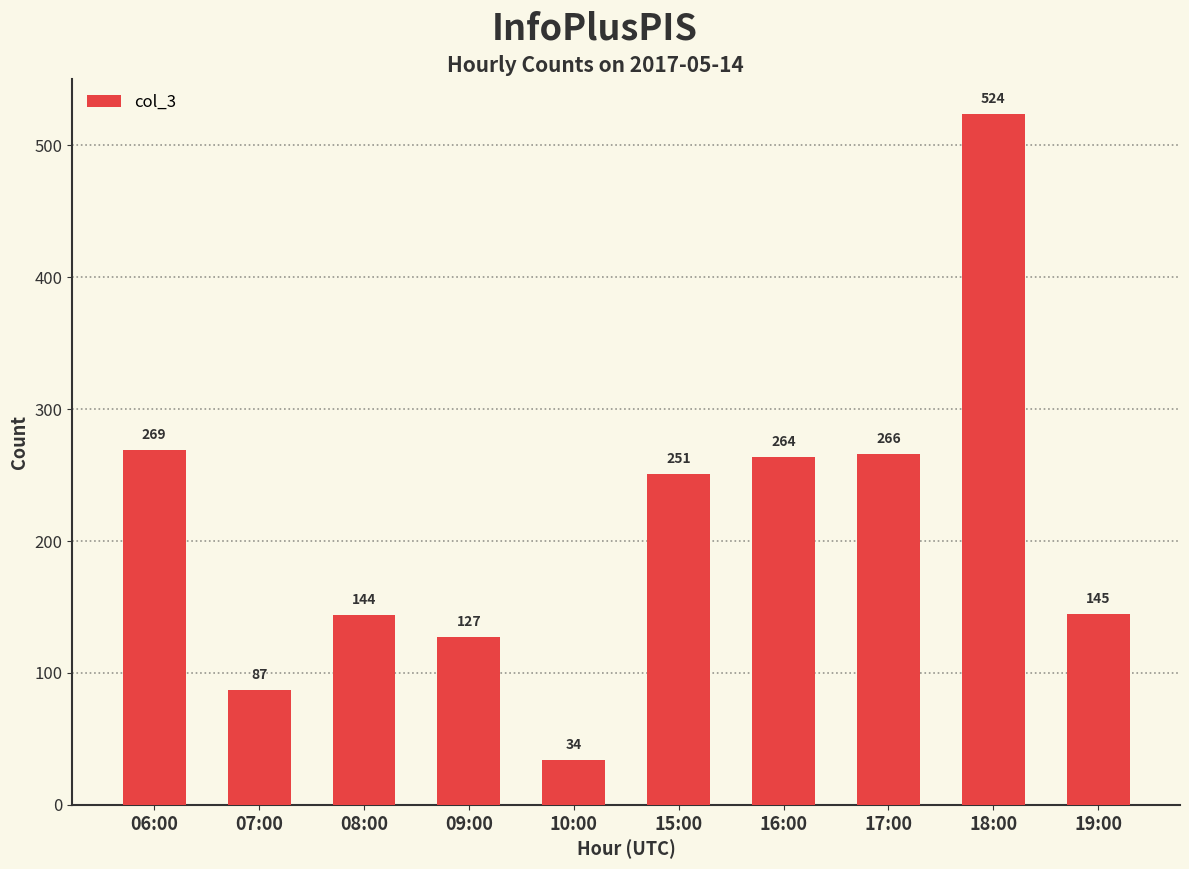

Rank the categories by value from lowest to highest.

10:00, 07:00, 09:00, 08:00, 19:00, 15:00, 16:00, 17:00, 06:00, 18:00